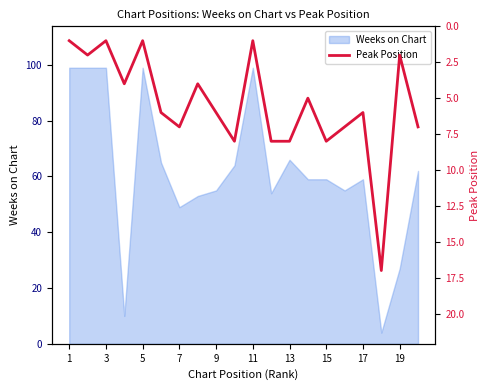

How many data points are less than 6?

9